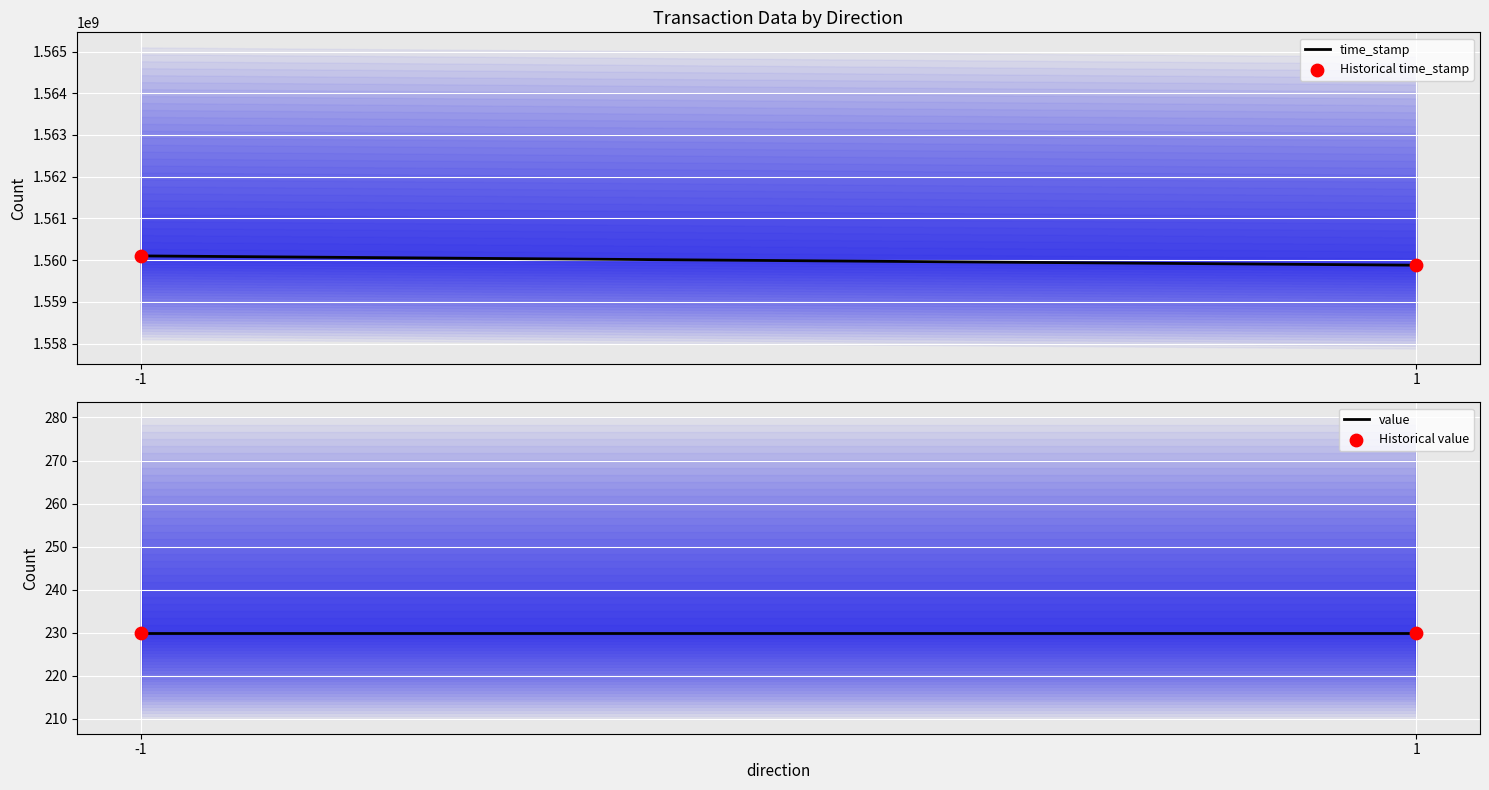

Which series has the widest spread of Y values?

time_stamp